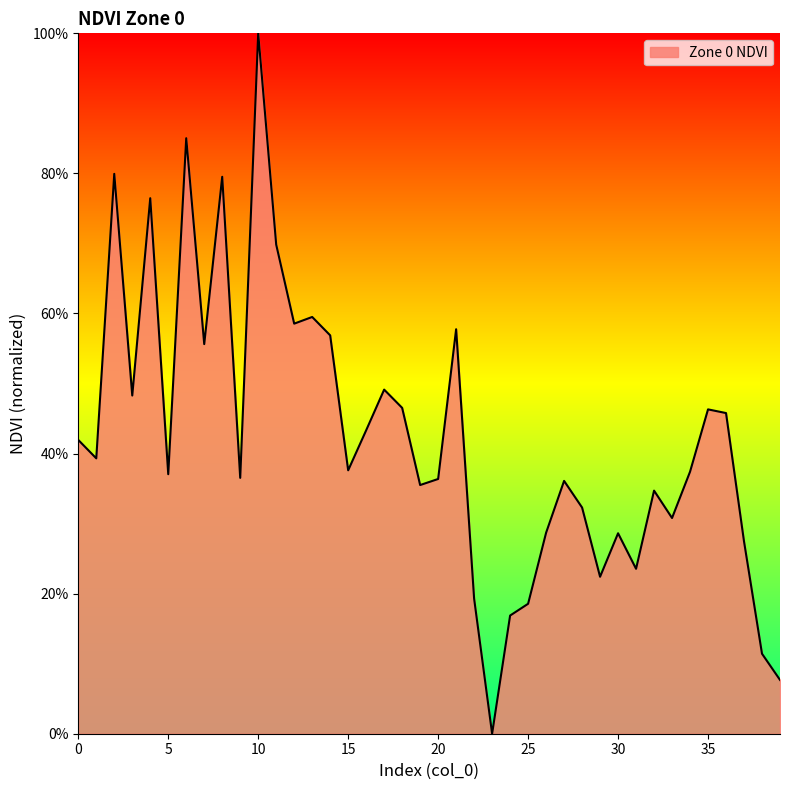

What is the greatest value displayed?

100.0